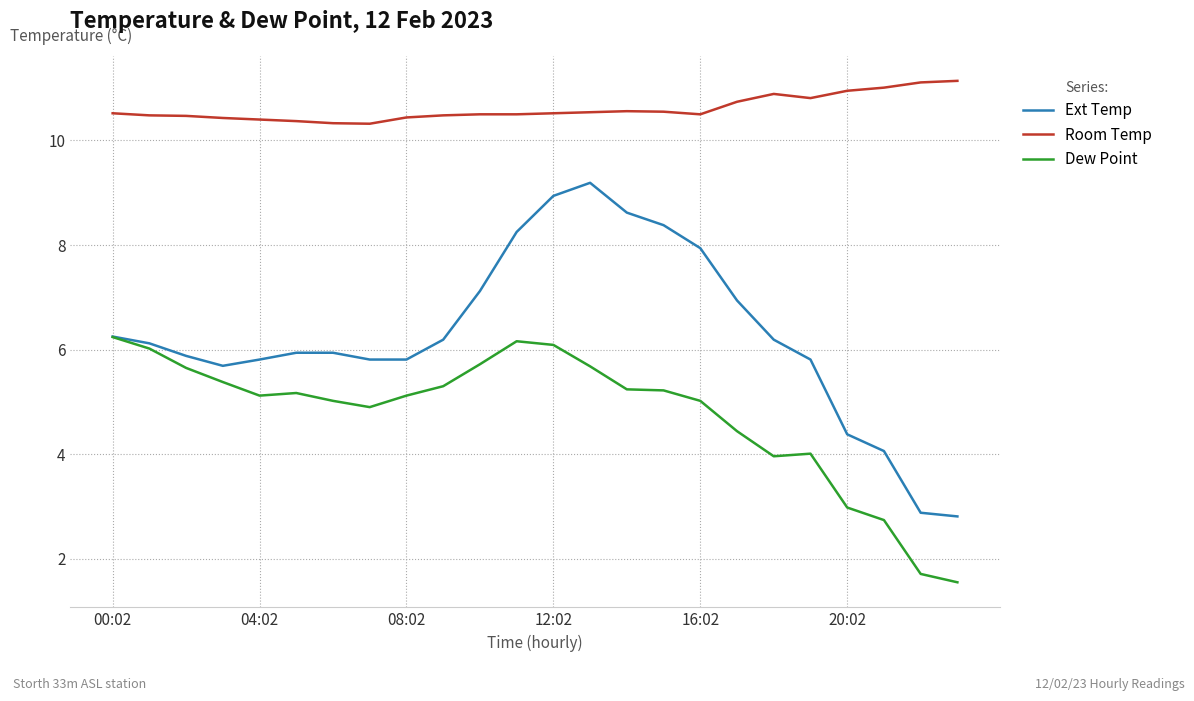

What is the sum of all Dew Point values?

114.4